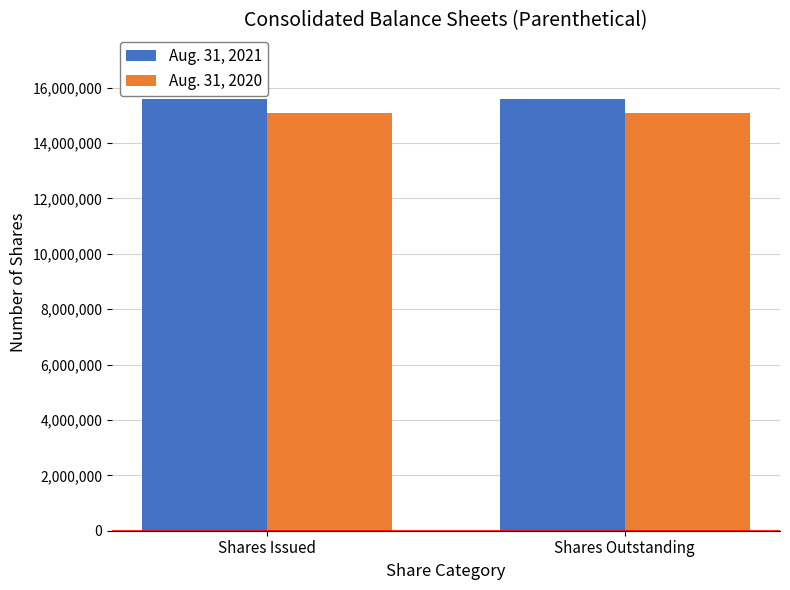

Read the Aug. 31, 2021 value at Shares Outstanding.

15586857